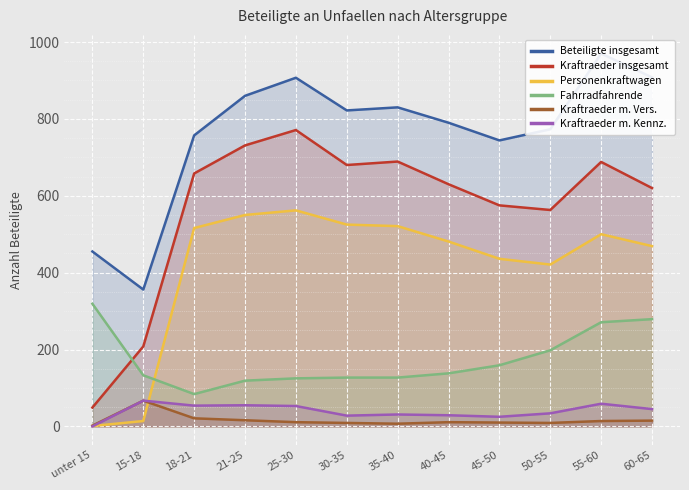

What is the average value of the Kraftraeder insgesamt series?

572